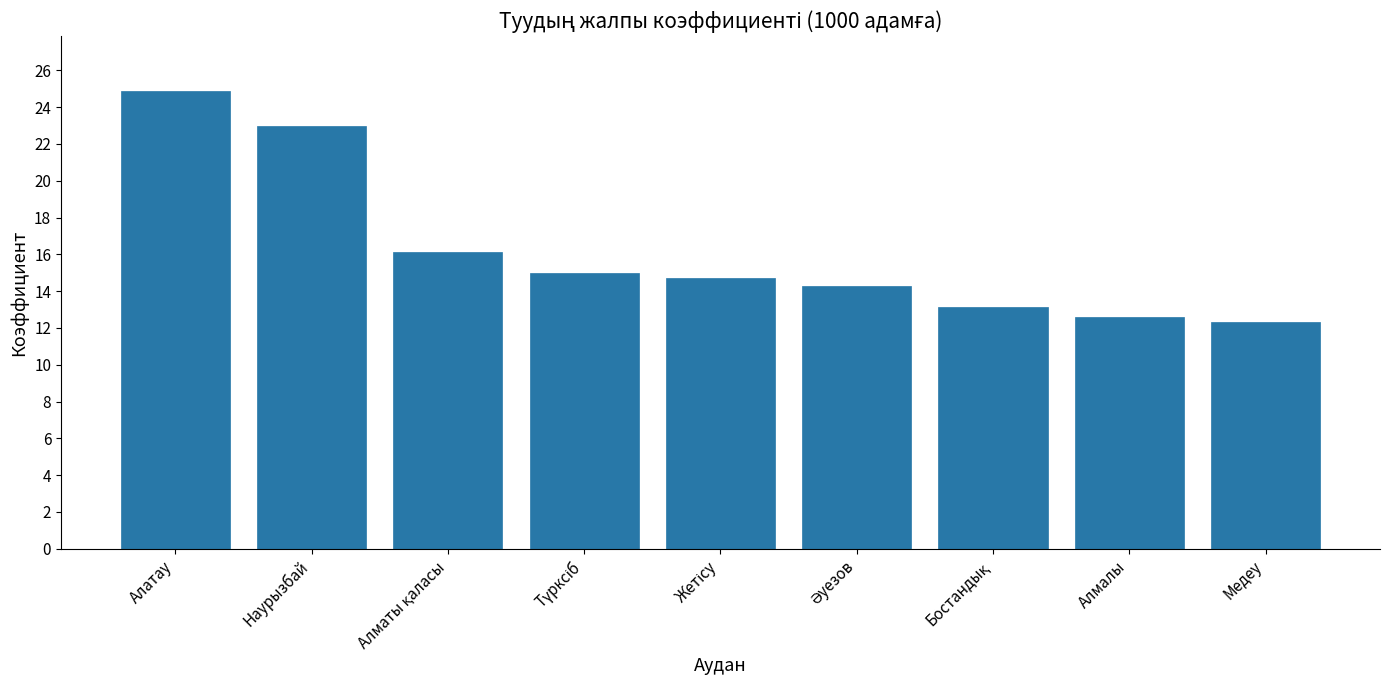

How many data points are above 14?

6